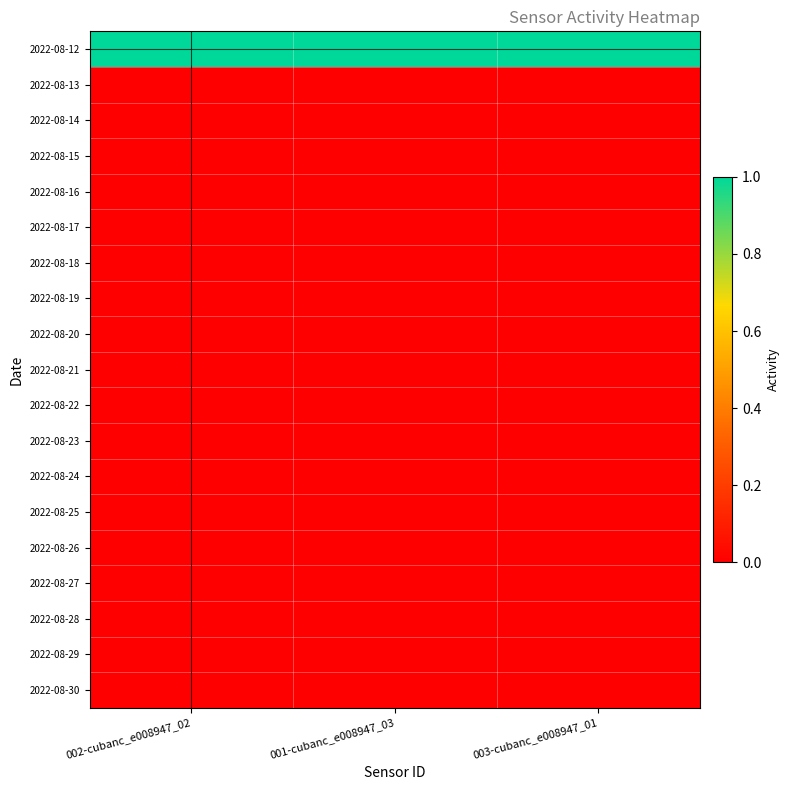

What is the difference between the highest and lowest values at 001-cubanc_e008947_03?

1